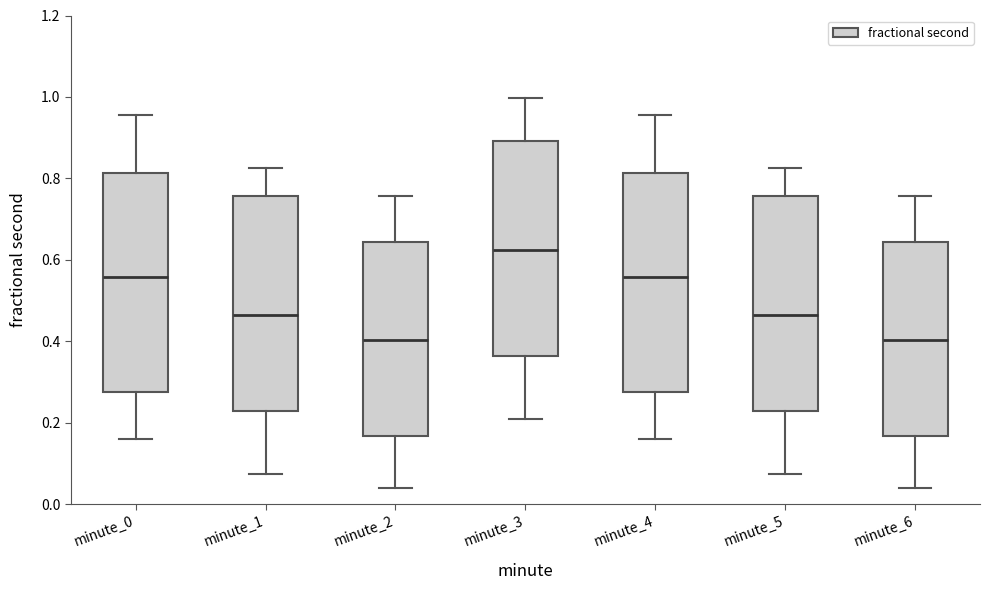

Reading left to right, transcribe this box plot: for each box, give where its median line is, the range the box spans, and where its two whiskers end, as read against the y-axis. The values are not printed on the chart, so give them approximately, as read against the axis.

minute_0: median 0.56, box 0.28 to 0.82, whiskers 0.16 to 0.96
minute_1: median 0.46, box 0.22 to 0.76, whiskers 0.08 to 0.82
minute_2: median 0.40, box 0.16 to 0.64, whiskers 0.04 to 0.76
minute_3: median 0.62, box 0.36 to 0.90, whiskers 0.20 to 1.00
minute_4: median 0.56, box 0.28 to 0.82, whiskers 0.16 to 0.96
minute_5: median 0.46, box 0.22 to 0.76, whiskers 0.08 to 0.82
minute_6: median 0.40, box 0.16 to 0.64, whiskers 0.04 to 0.76